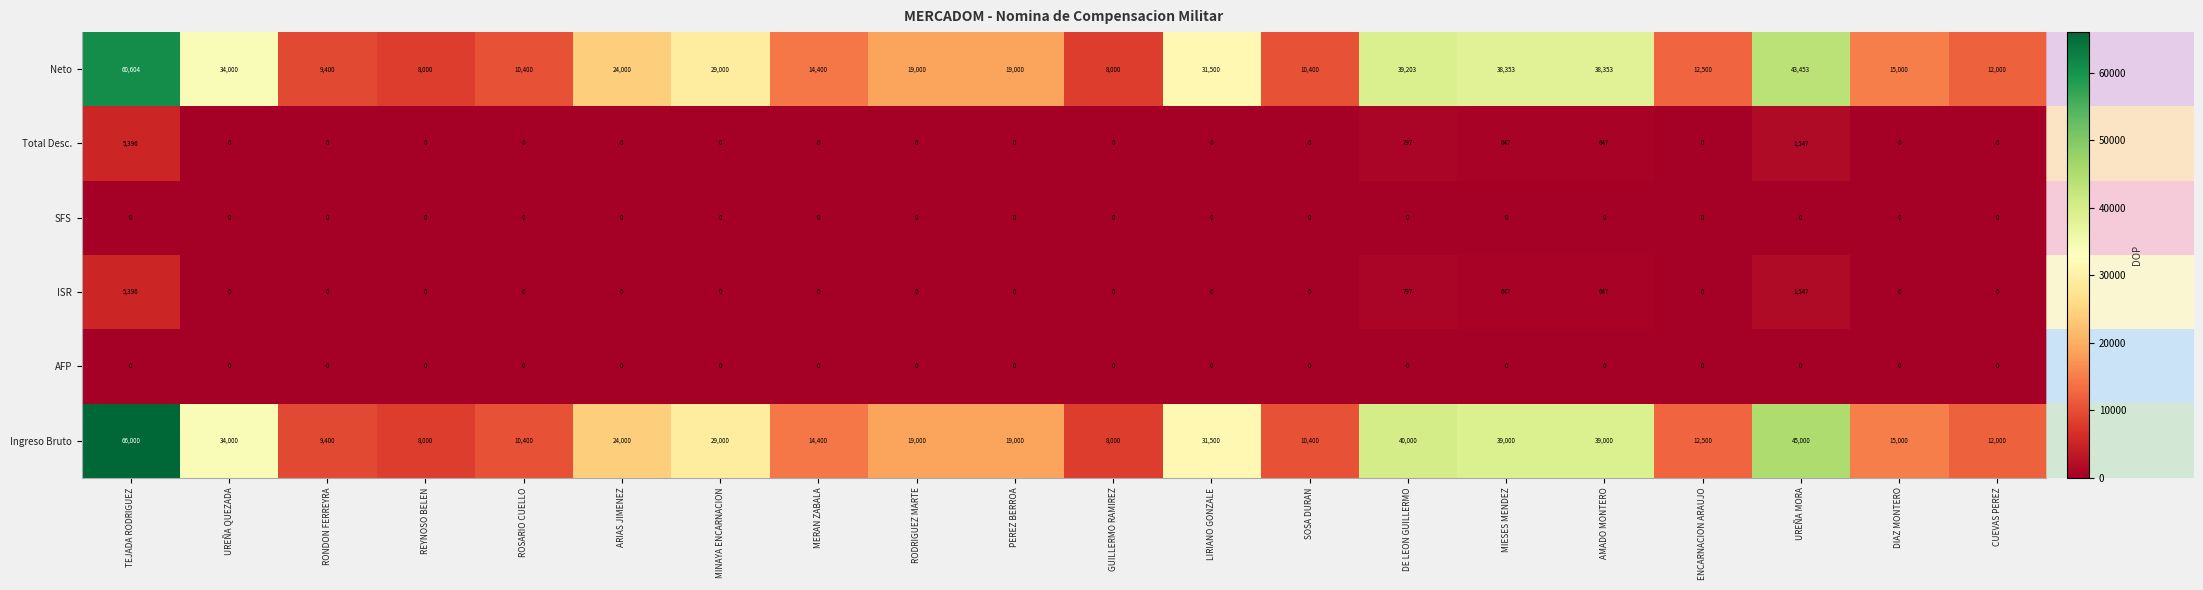

What is the spread (max minus min) of values at DE LEON GUILLERMO?

40000